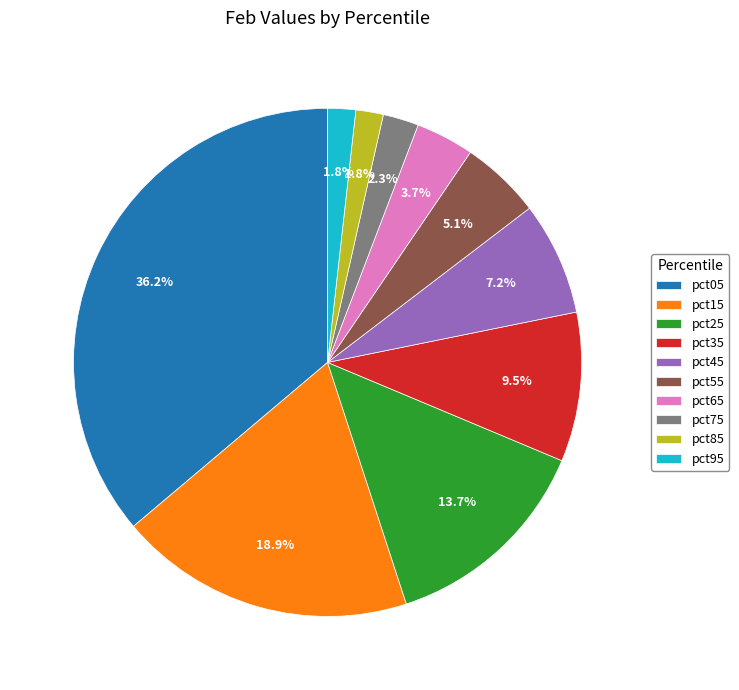

To the nearest percent, what is the difference between the pct65 and pct15 slice percentages?

15%